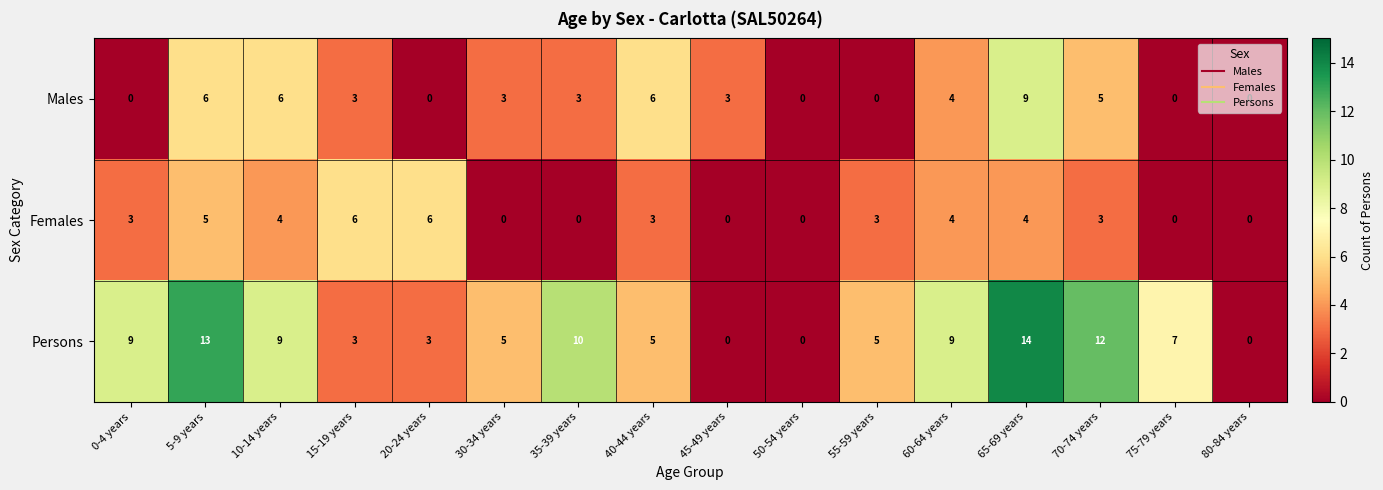

List the series in order of their peak value, lowest first.

Females, Males, Persons